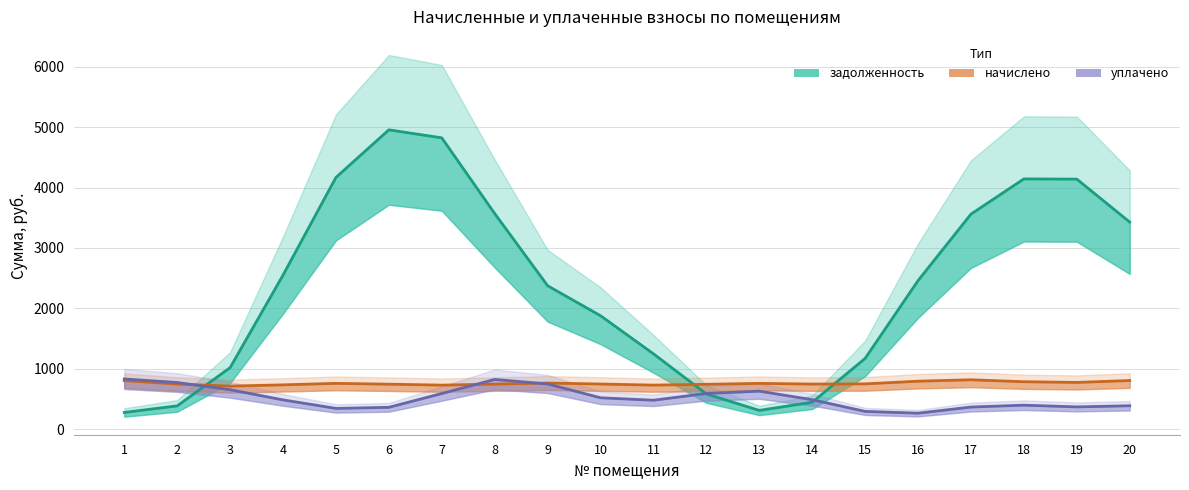

How many lines are shown in the chart?

3